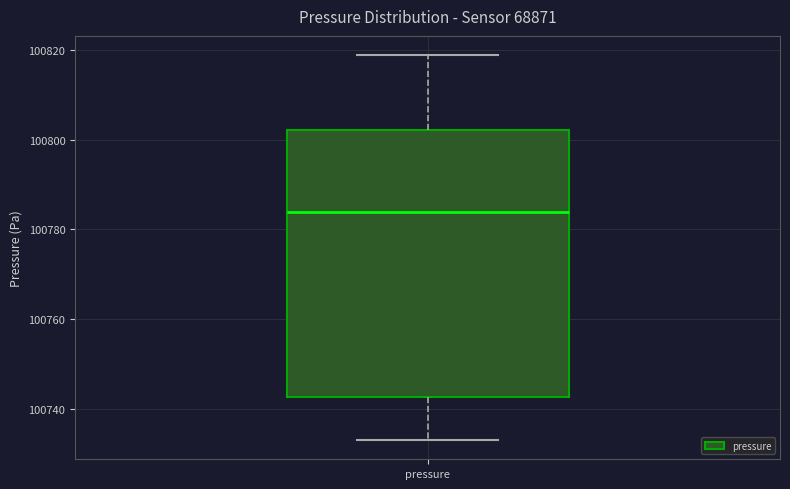

Read this box plot against the y-axis: the position of the median line, the range covered by the box, and the ends of both whiskers. The values are not printed on the chart, so give them approximately, as read against the axis.

median 100784, box 100742 to 100802, whiskers 100734 to 100818